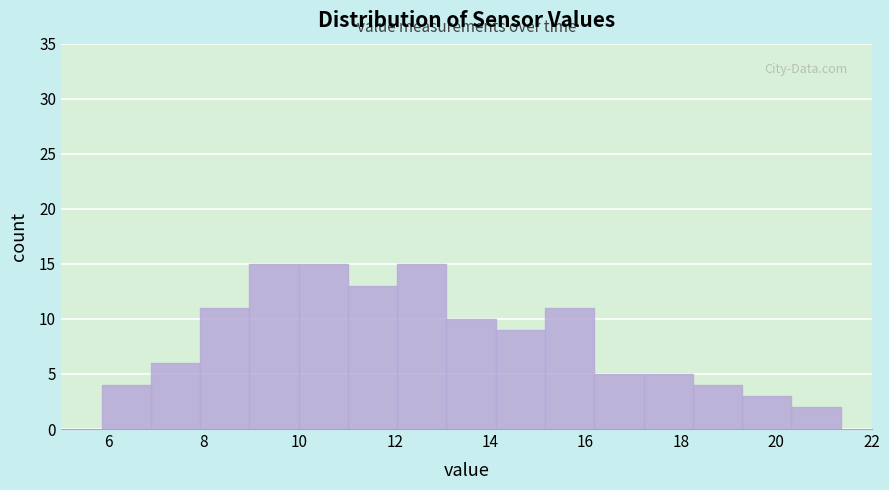

What is the height of the bar covering 20.4 to 21.4 on the x-axis? Neither the bar edges nor the heights are printed on the chart, so give them approximately, as read against the axes.

2